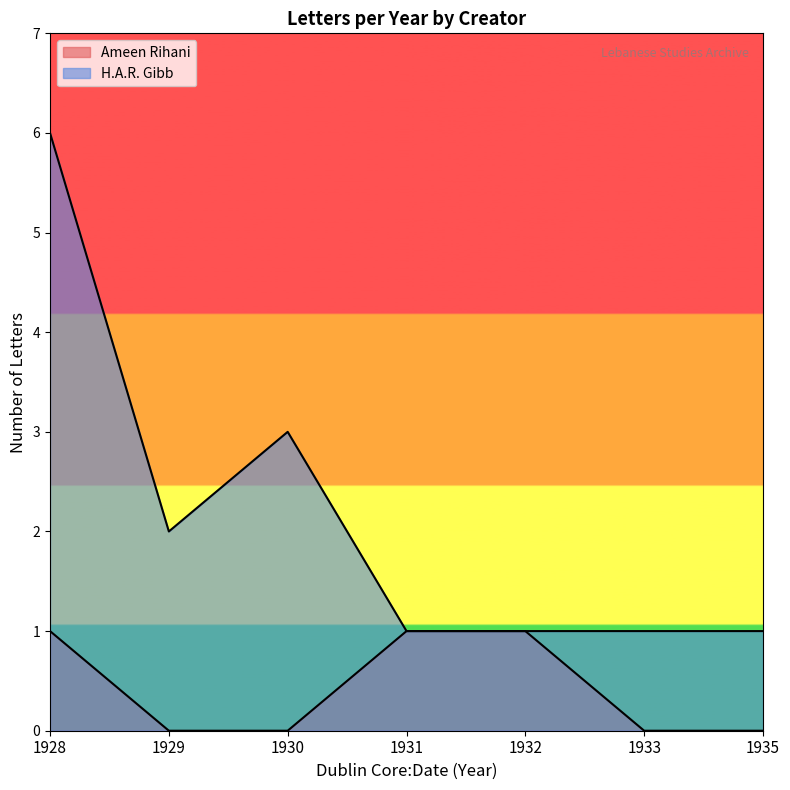

How many lines are shown in the chart?

2